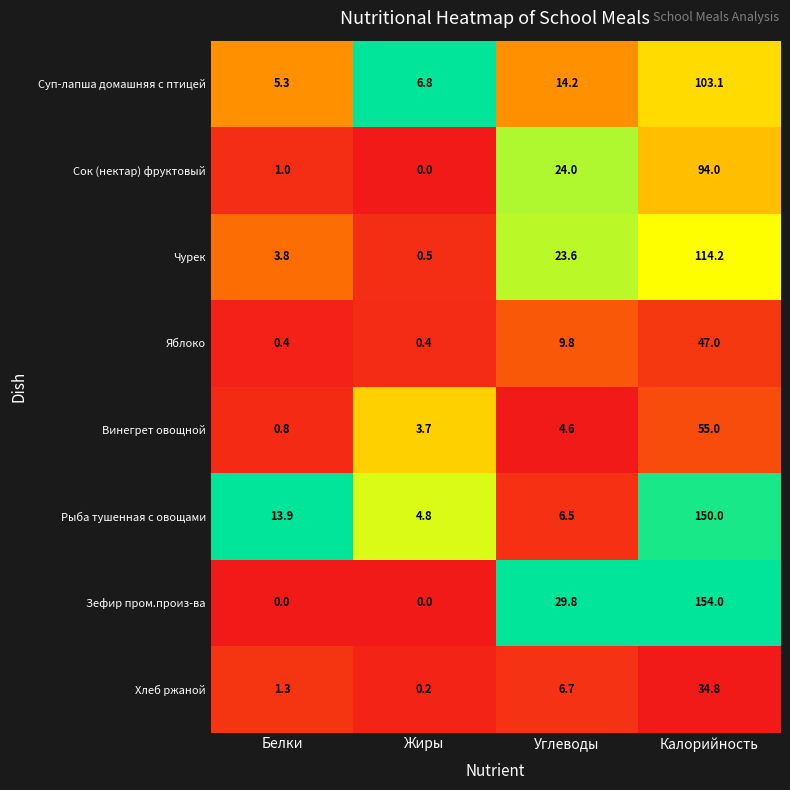

The value of Хлеб ржаной at Углеводы is 6.7. True or false?

True